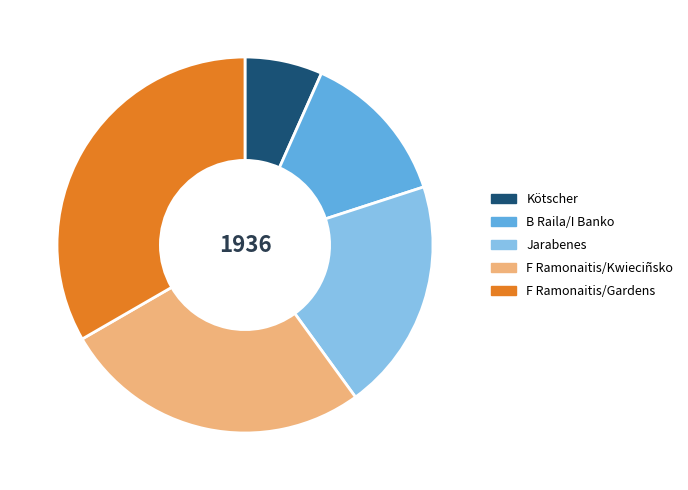

What is the smallest slice in the pie chart?

Kötscher